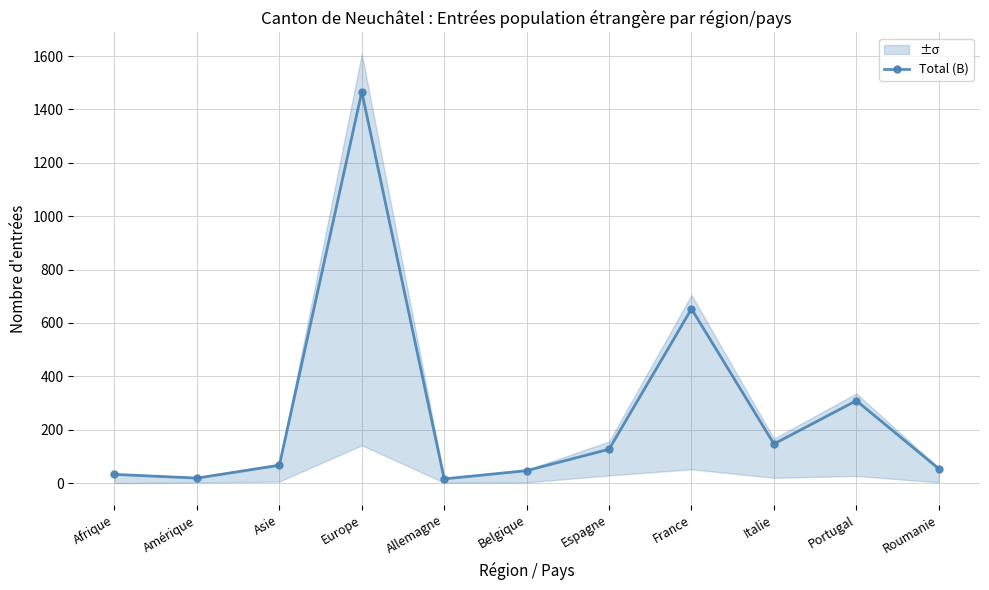

Reading left to right, extract all data points from this chart.

33	19	67	1466	16	47	127	653	147	309	54